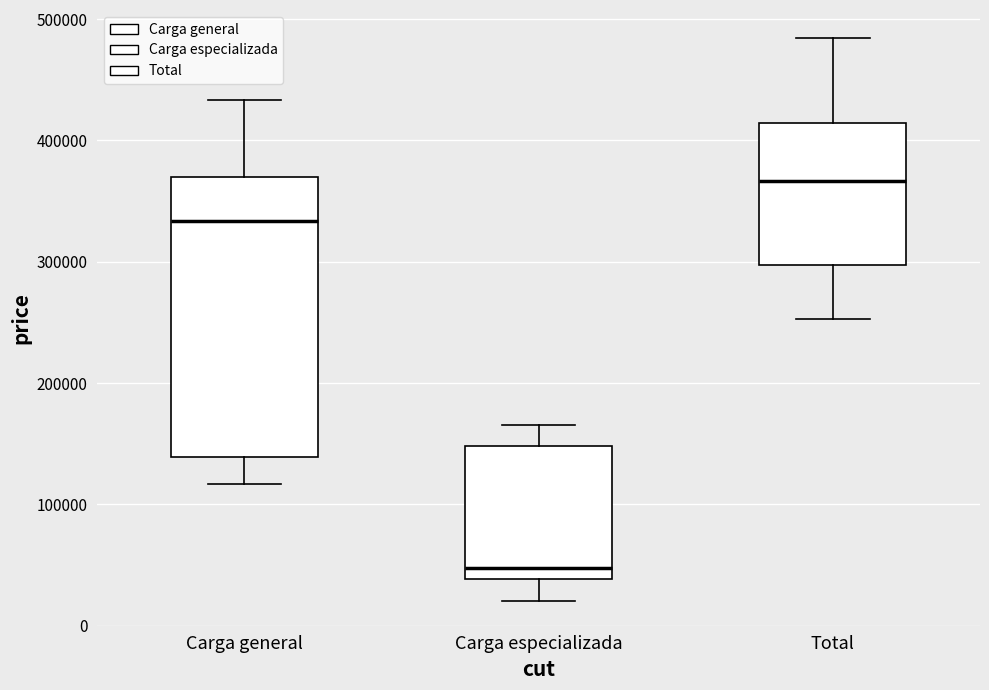

Which box has the lowest median line?

Carga especializada